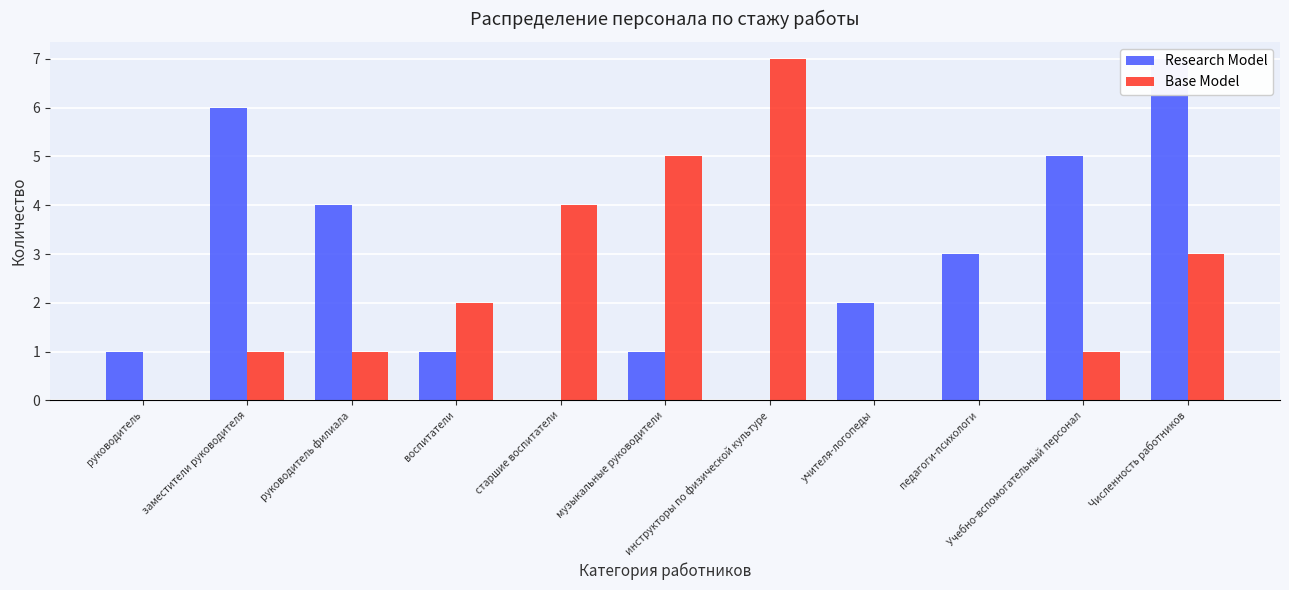

What is the label of the 1st bar from the left?

руководитель